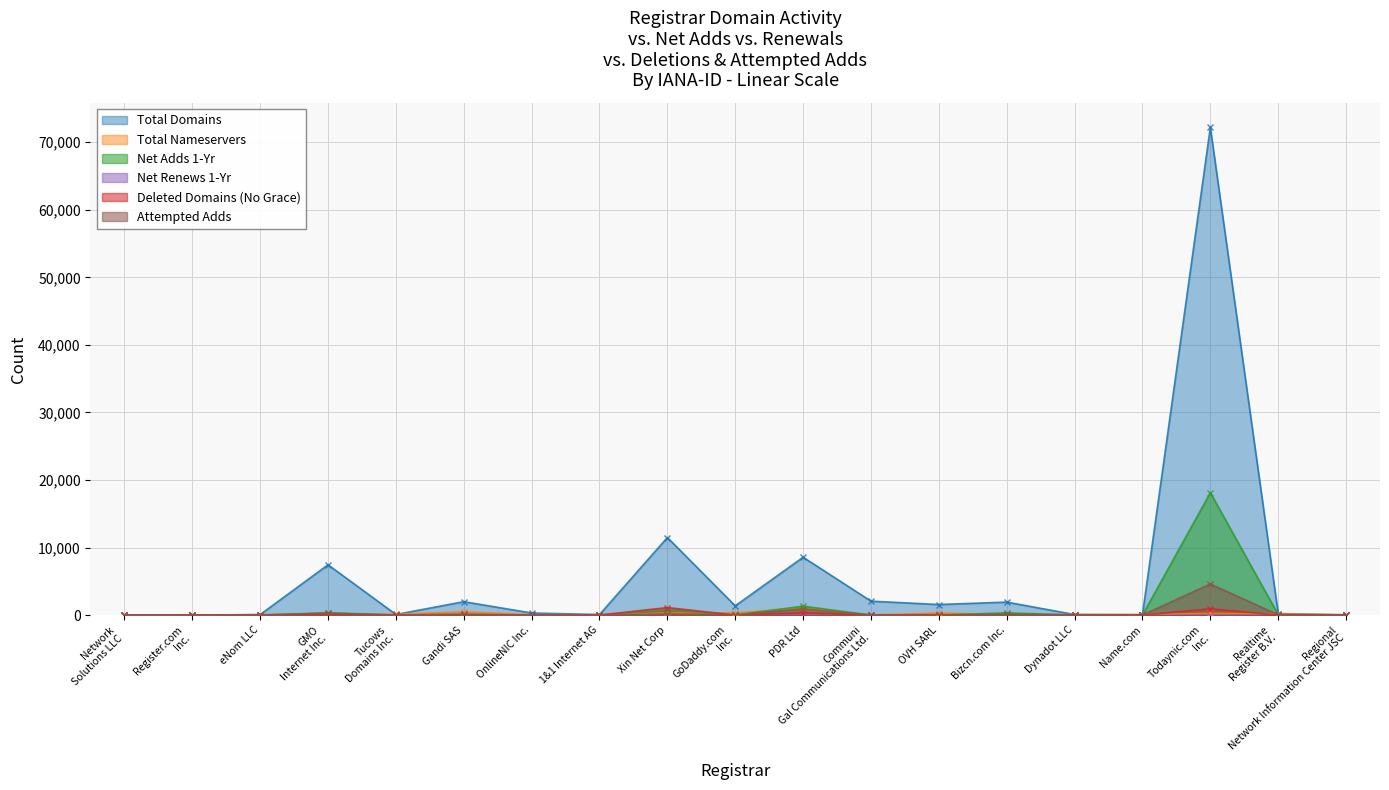

Rank the series at GMO Internet Inc. from lowest to highest value.

net-renews-1-yr, deleted-domains-nograce, total-nameservers, attempted-adds, net-adds-1-yr, total-domains